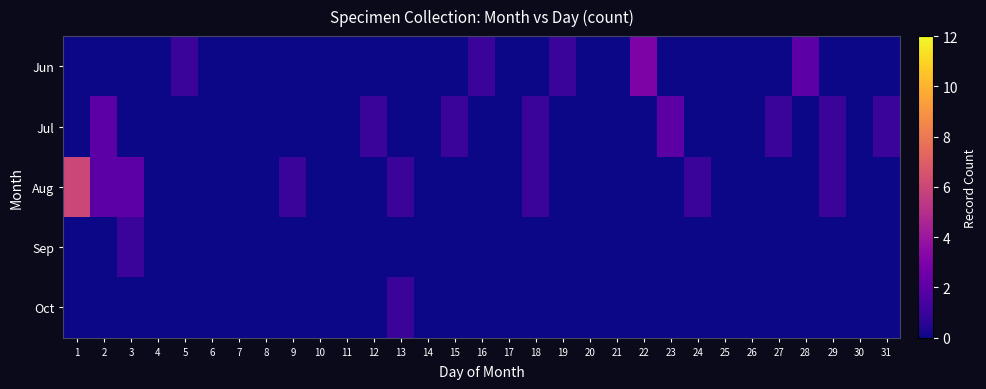

What is the total value across all series at 28?

2